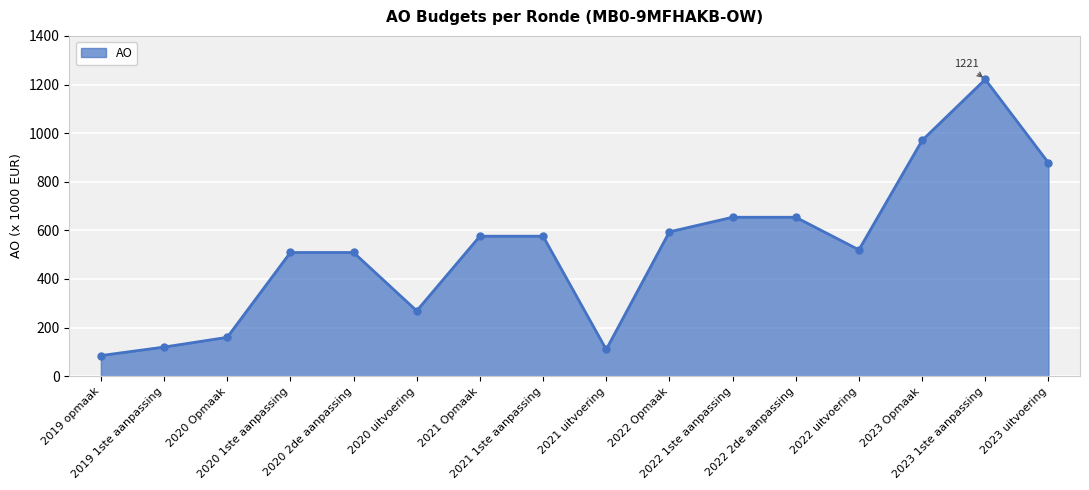

Reading right to left, transcribe all the data shown in this chart.

878	1221	970	520	654	654	594	110	576	576	269	509	509	160	120	85